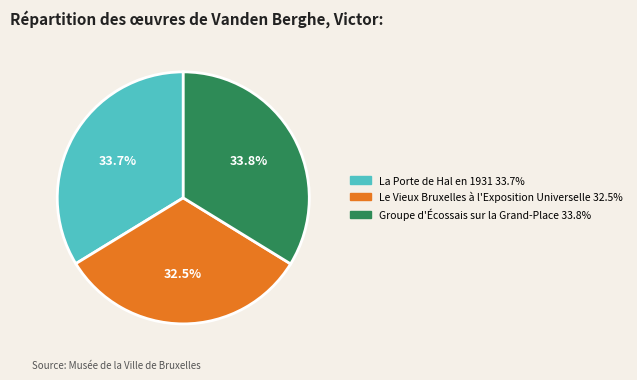

How many slices are in this pie chart?

3